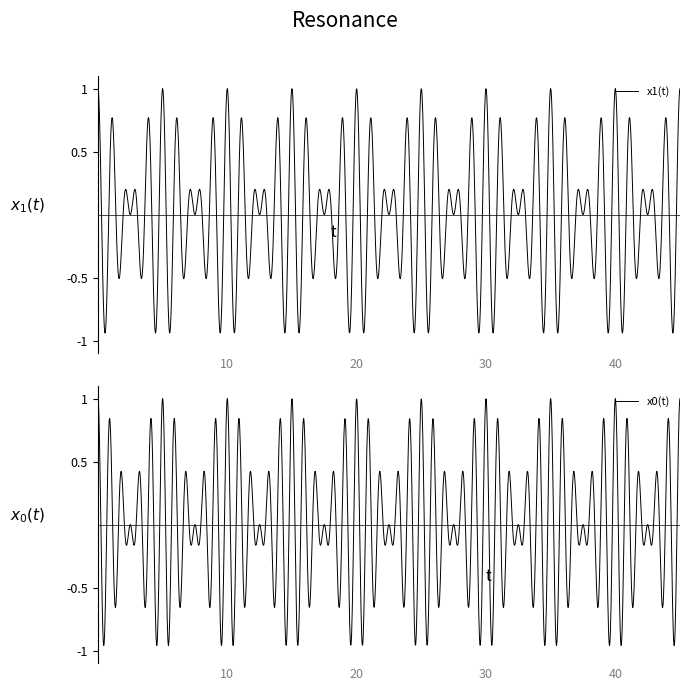

Rank the series by their maximum value, from highest to lowest.

x1(t), x0(t)